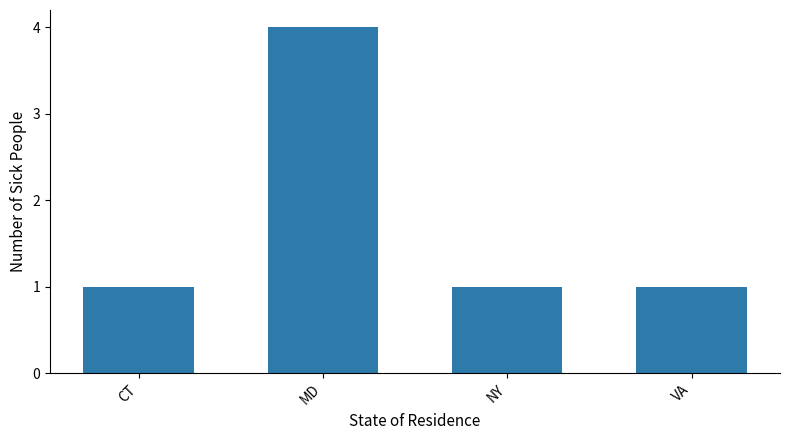

How many bars are there in total?

4